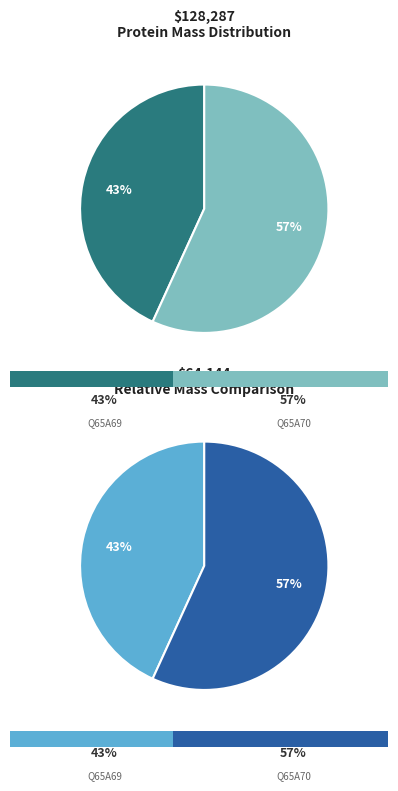

What is the ratio of the value at Q65A69 Putative coat protein to the value at Q65A70 RNA-dependent RNA?

0.8